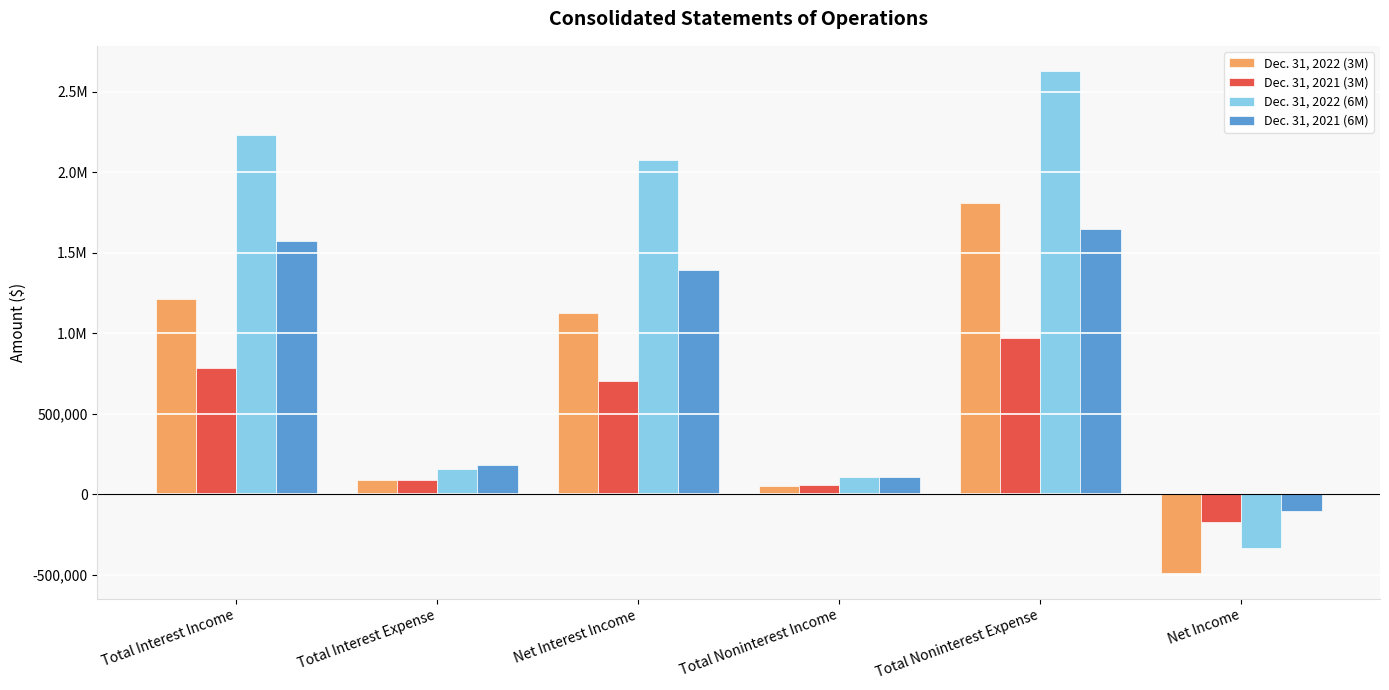

What is the maximum value shown in the chart?

2629879